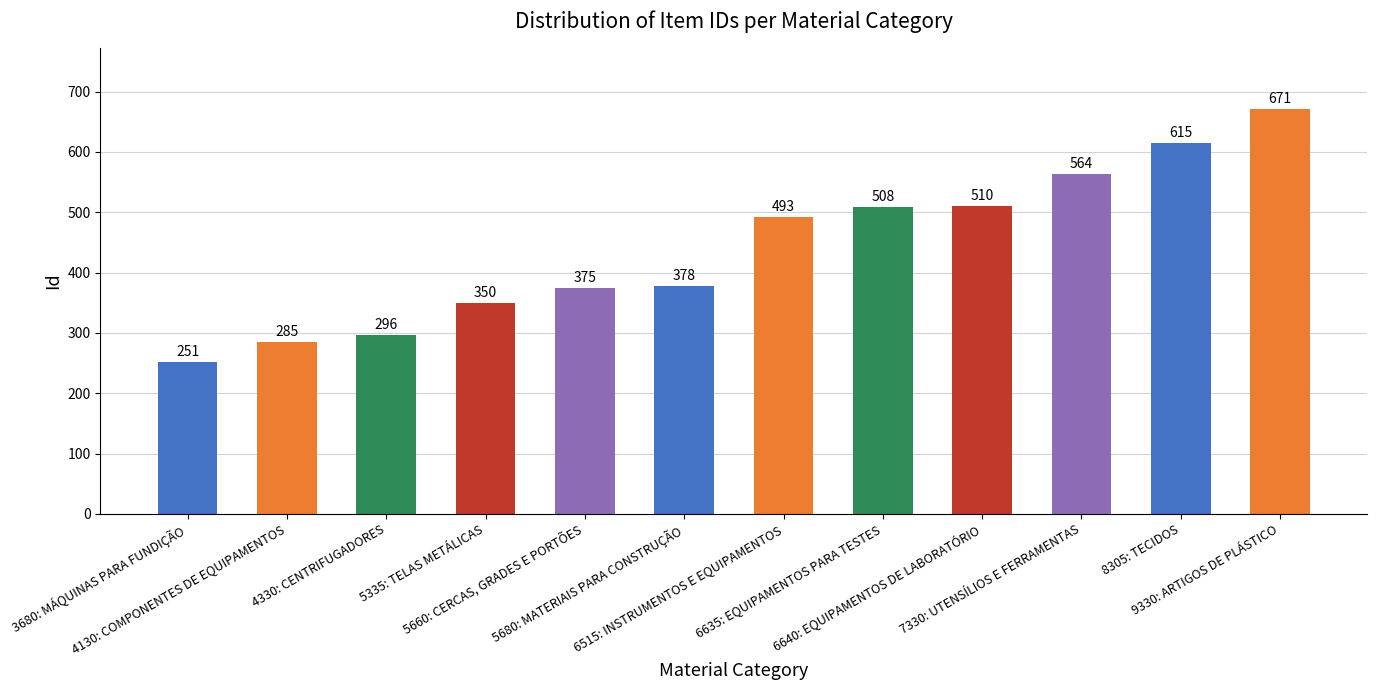

What is the difference between the values at 6635: EQUIPAMENTOS PARA TESTES and 4130: COMPONENTES DE EQUIPAMENTOS?

223